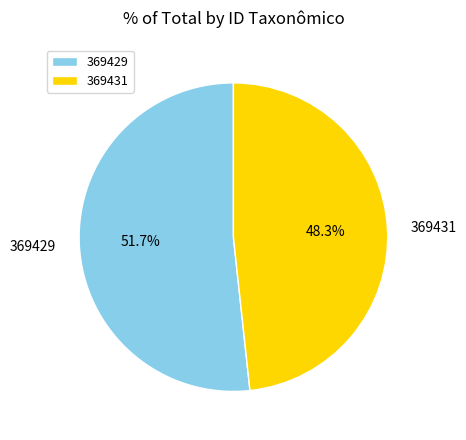

Count the number of slices in the pie.

2